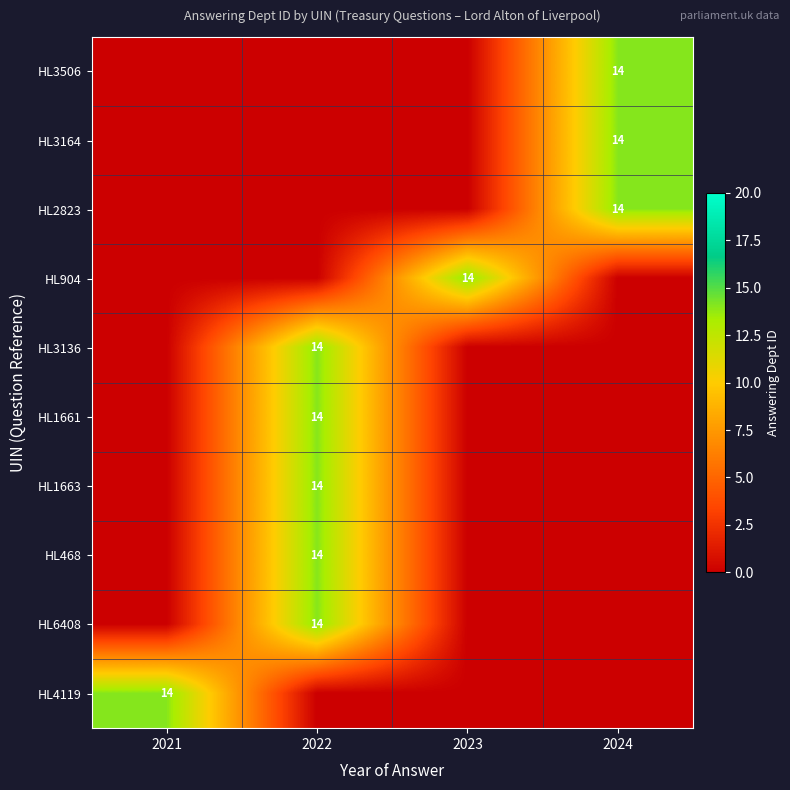

At which category is the sum across all series the highest?

2022